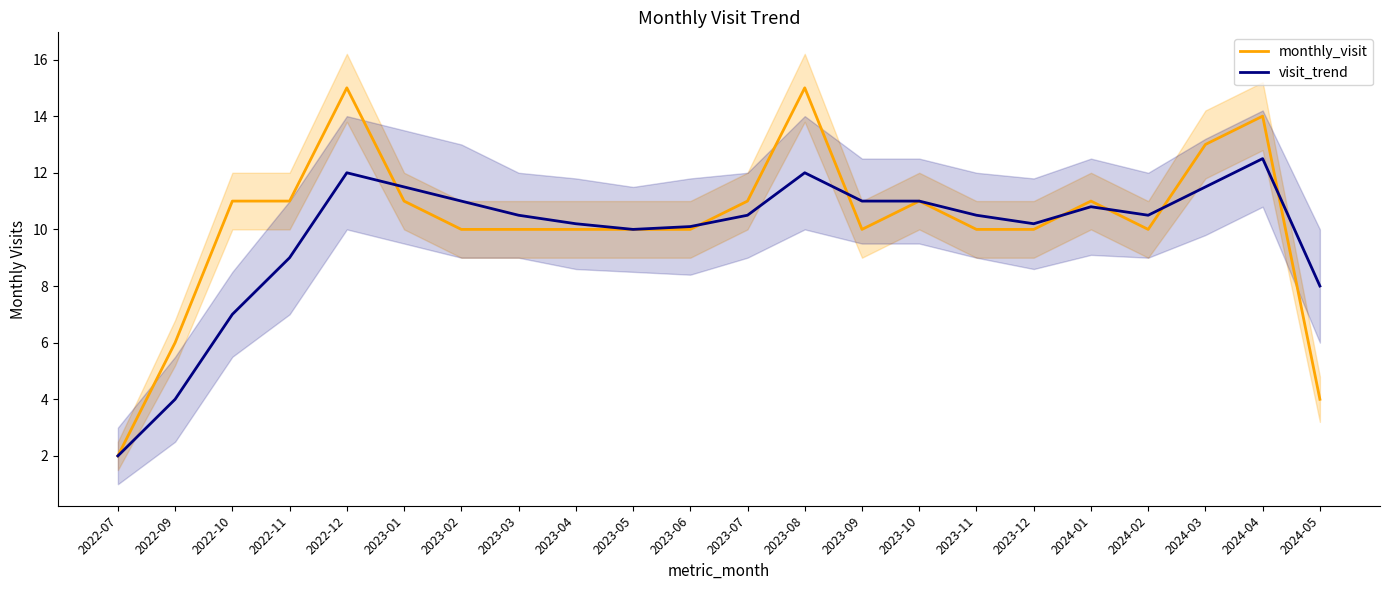

The value of visit_trend at 2023-02 is 11.0. True or false?

True